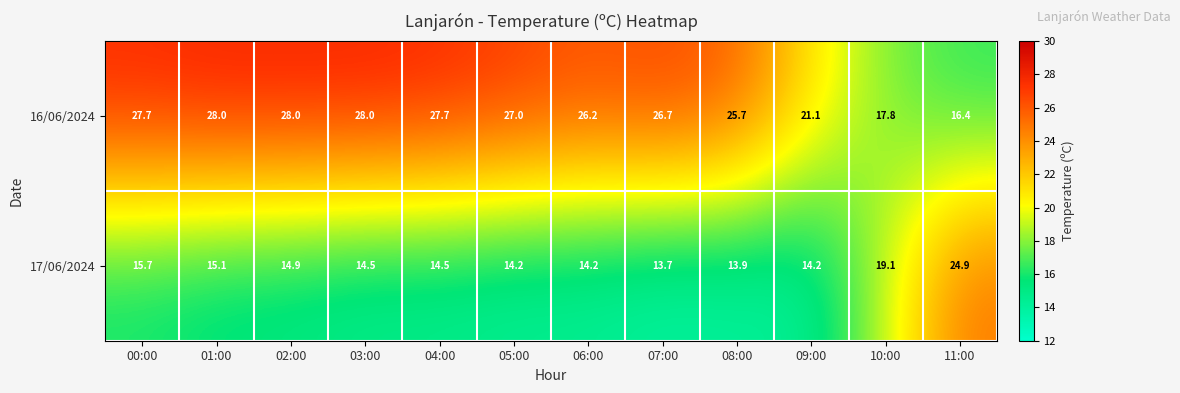

Which category has the lowest value across all series?

07:00